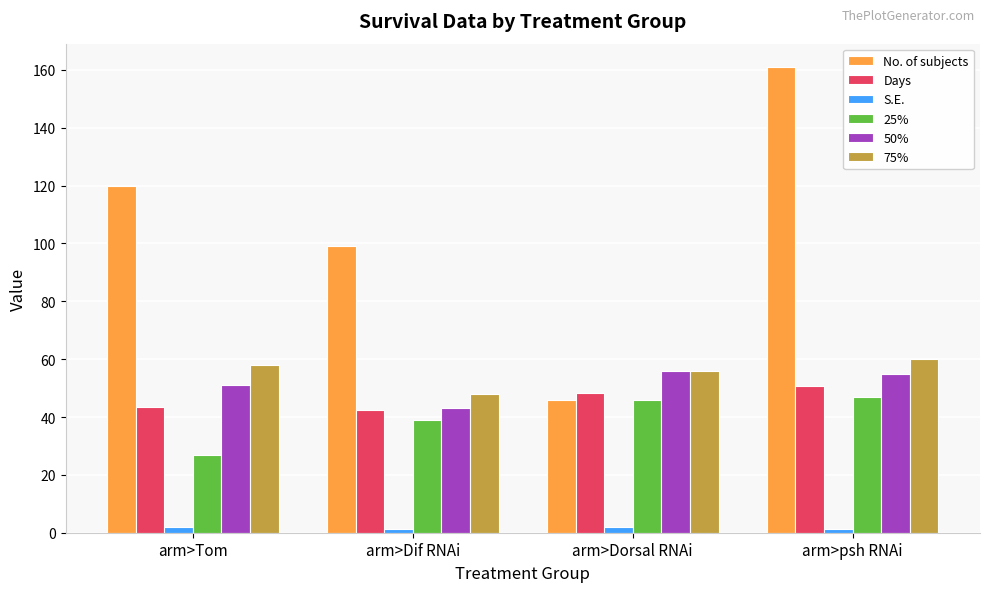

What is the label of the 3rd bar from the right?

arm>Dif RNAi